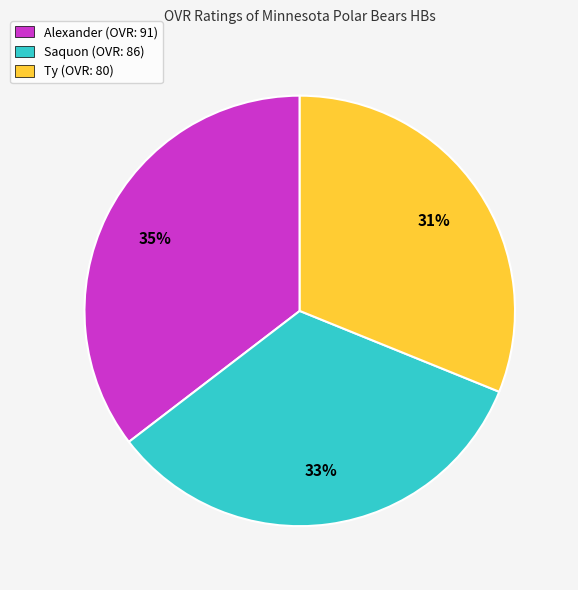

Is it true that Alexander is 23% of the pie?

False